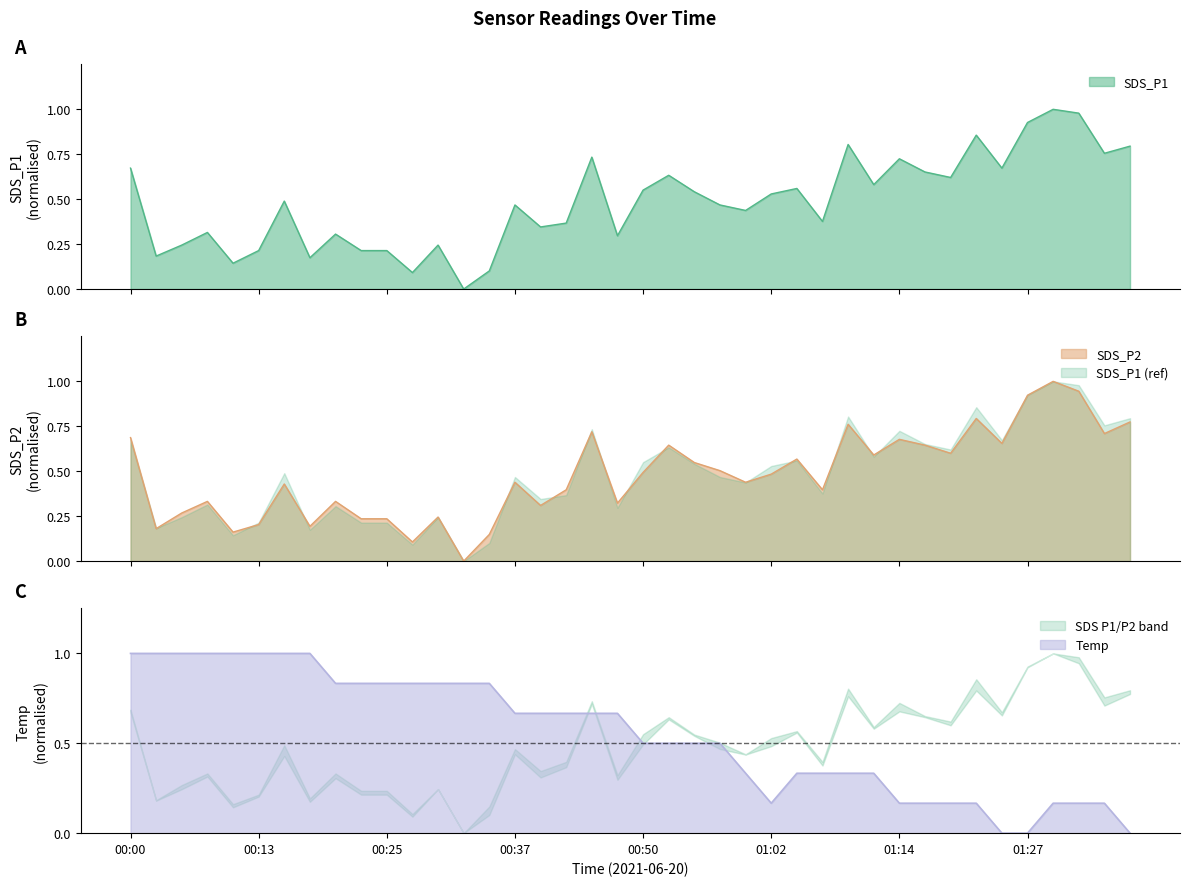

What is the difference between the maximum and second lowest values in the SDS_P2 series?

0.9